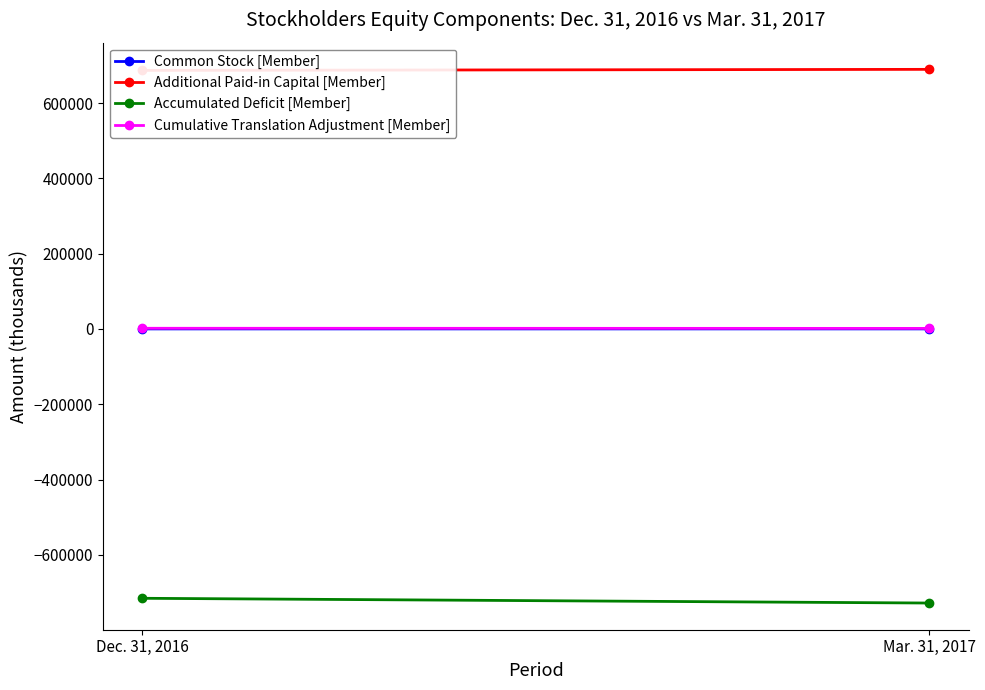

What are all the series names shown in the legend?

Common Stock [Member], Additional Paid-in Capital [Member], Accumulated Deficit [Member], Cumulative Translation Adjustment [Member]